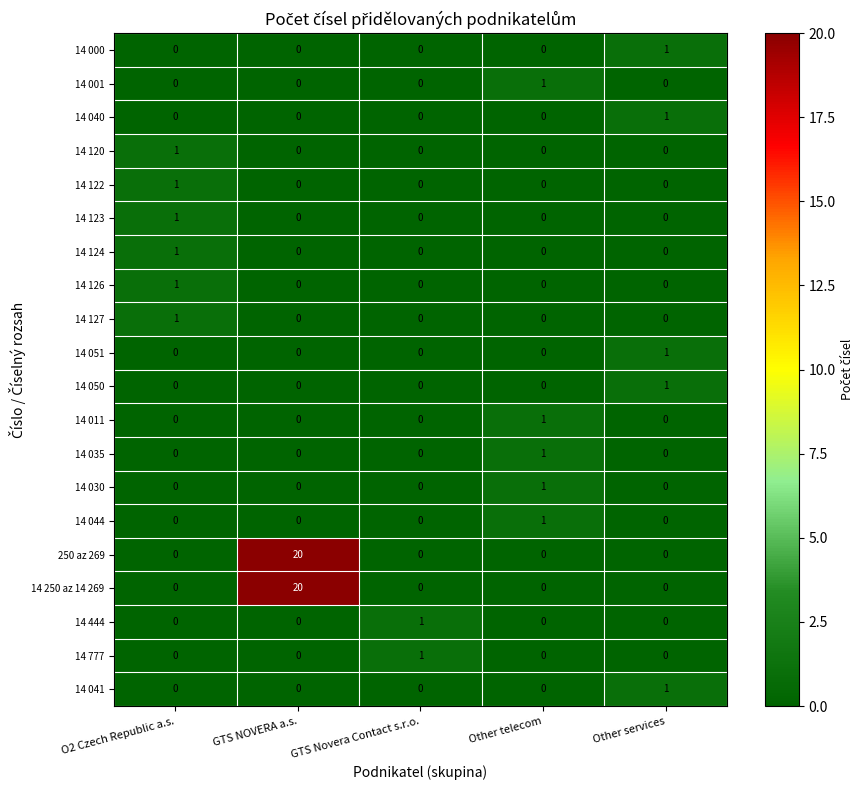

The 14 120 series shows 0 at GTS Novera Contact s.r.o.. True or false?

True